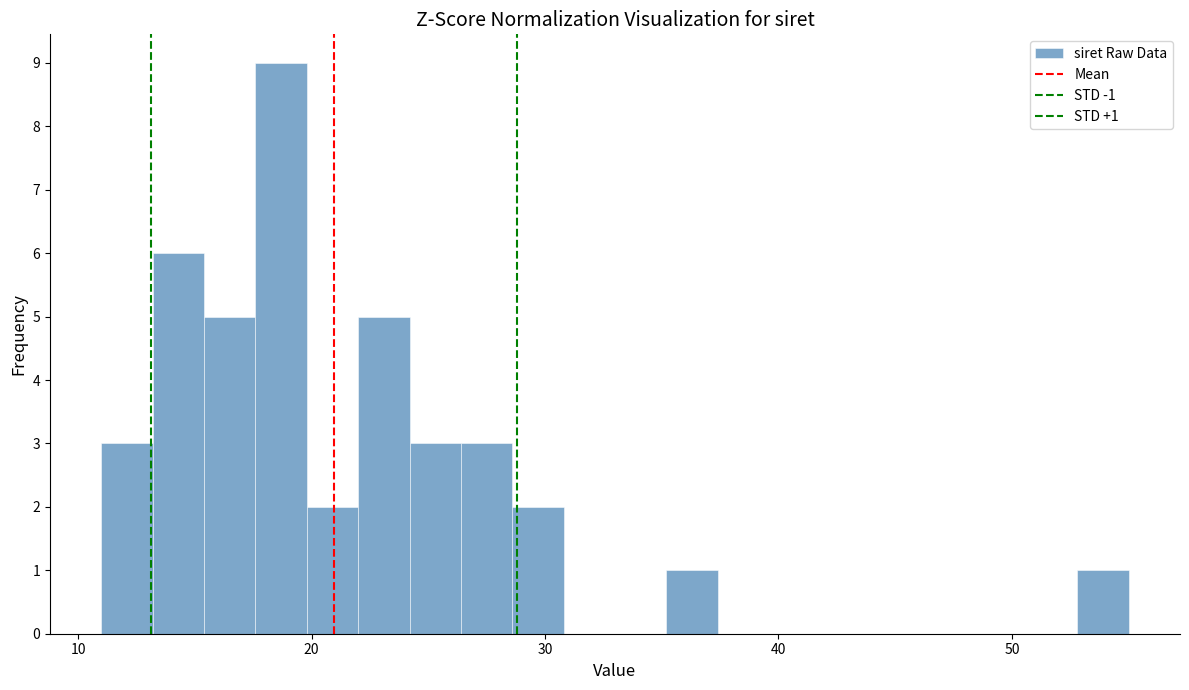

Around what value on the x-axis is the tallest bar? Give the approximate position of its centre, as read against the axis.

19